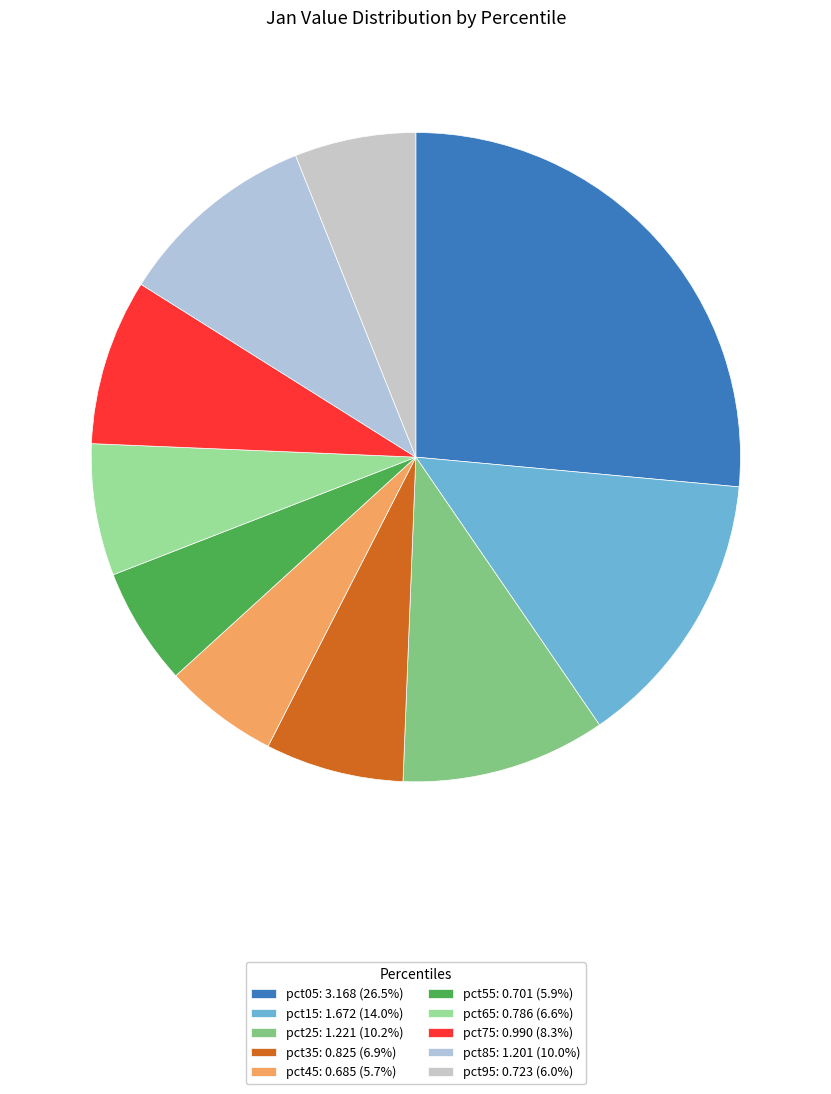

How many segments does this pie chart have?

10